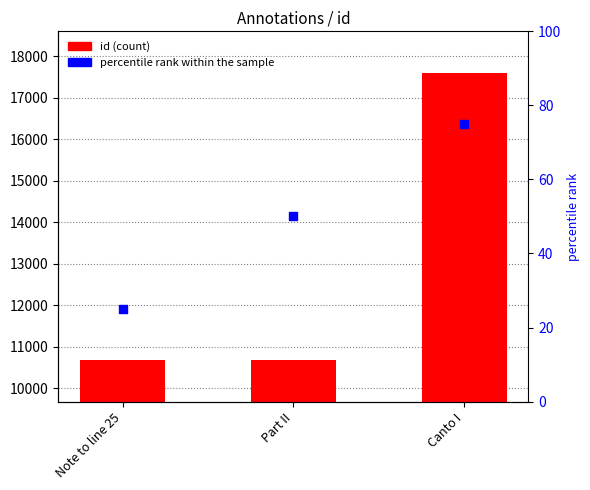

Which series has the widest spread of Y values?

id